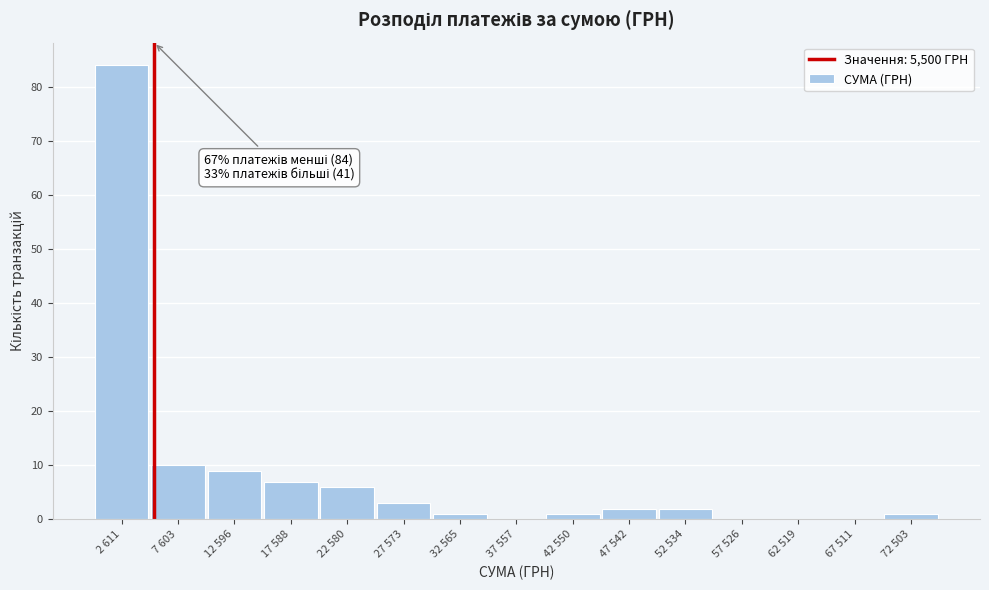

Reading left to right, list all the values displayed in this chart.

2 611=84	7 603=10	12 596=9	17 588=7	22 580=6	27 573=3	32 565=1	37 557=0	42 550=1	47 542=2	52 534=2	57 526=0	62 519=0	67 511=0	72 503=1